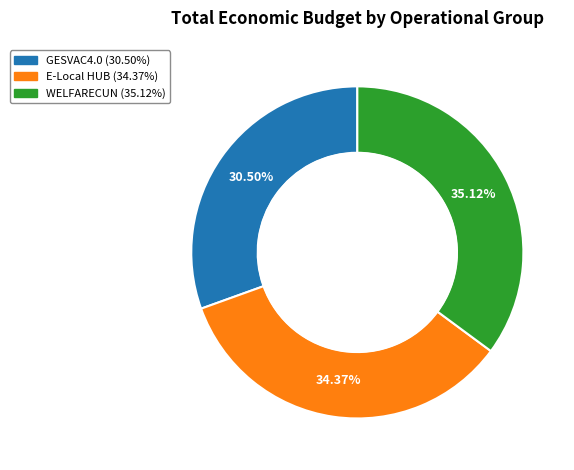

Combined, do WELFARECUN and GESVAC4.0 account for over 50%?

Yes